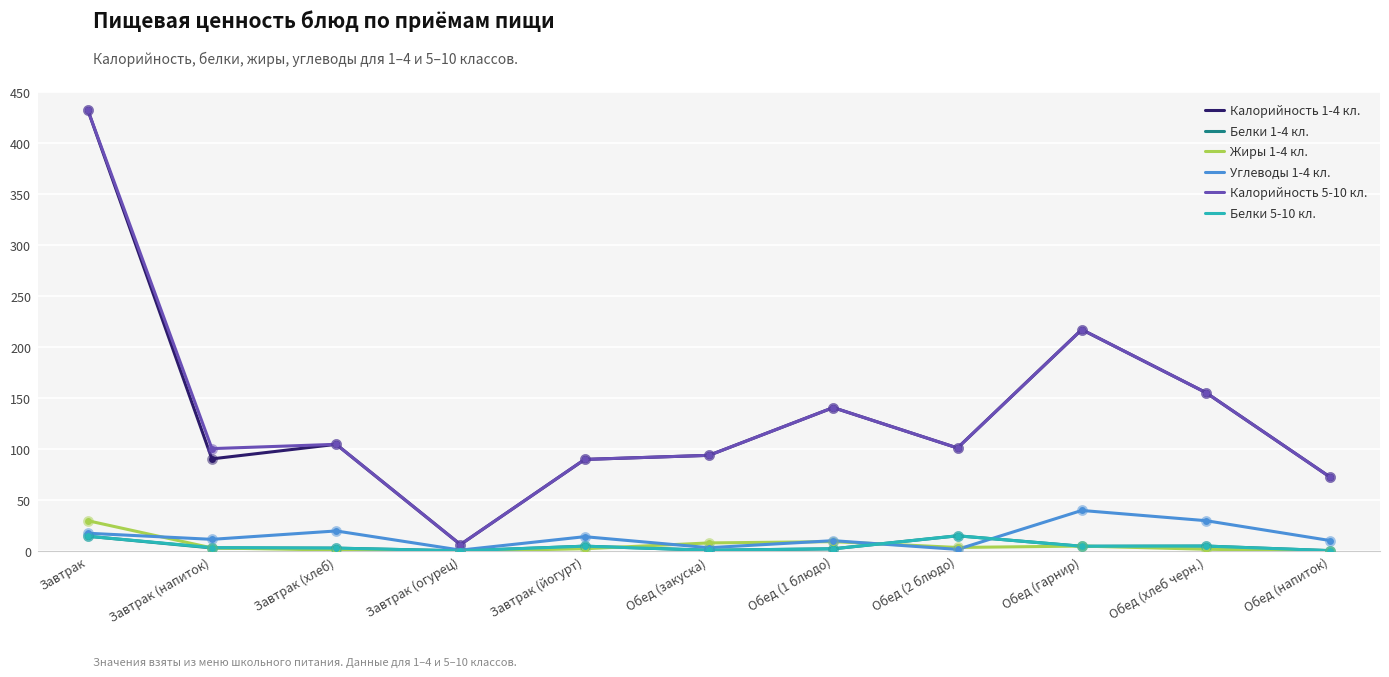

What is the total value across all series at Завтрак (хлеб)?

236.9